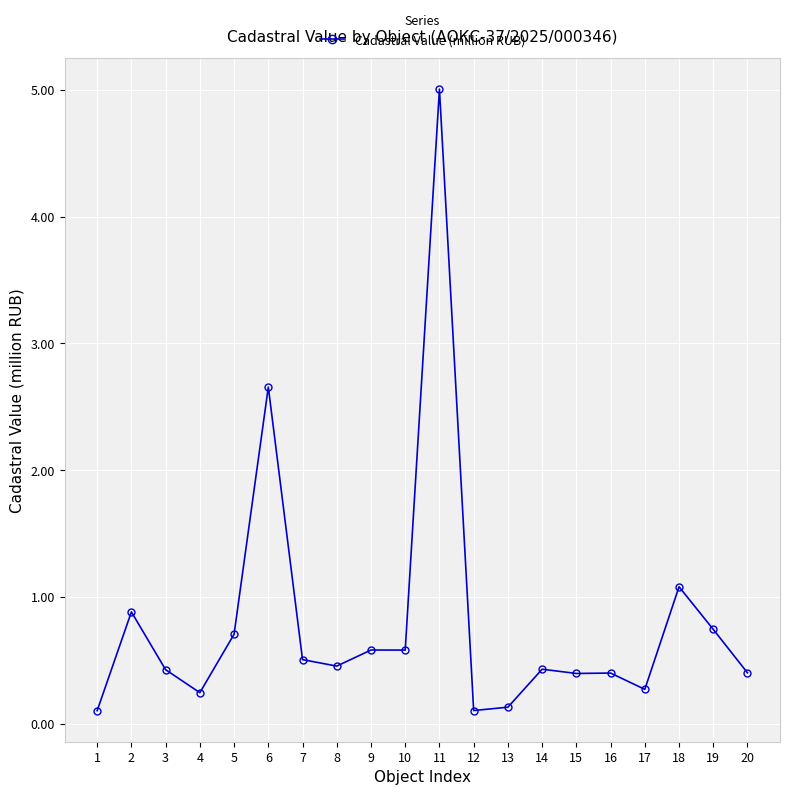

What is the sum of all values?

16.1